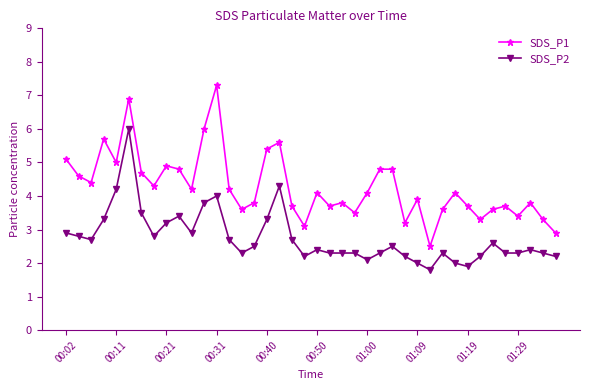

Rank the series by their maximum value, from lowest to highest.

SDS_P2, SDS_P1